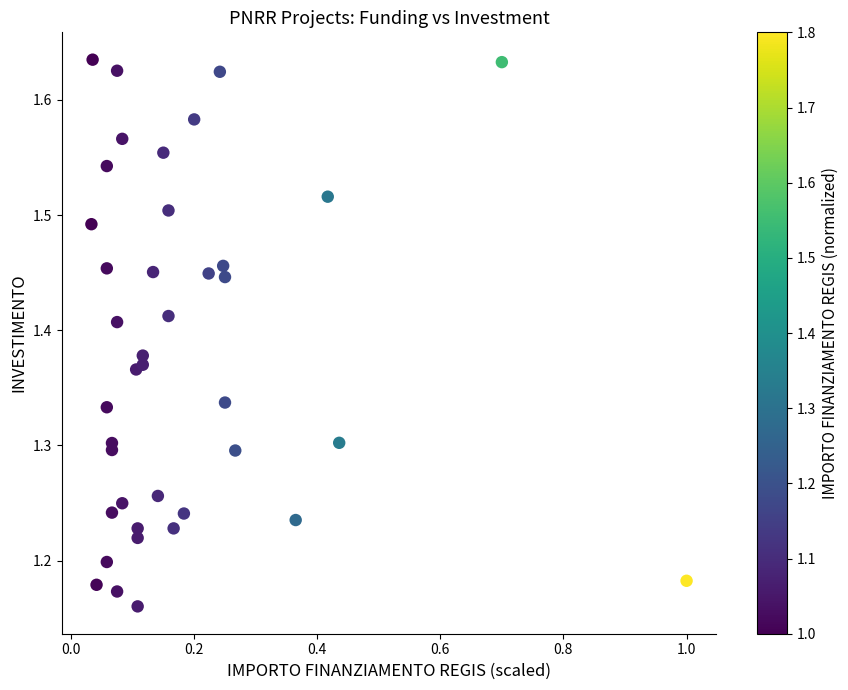

What is the range of Y values (max minus min)?

0.5